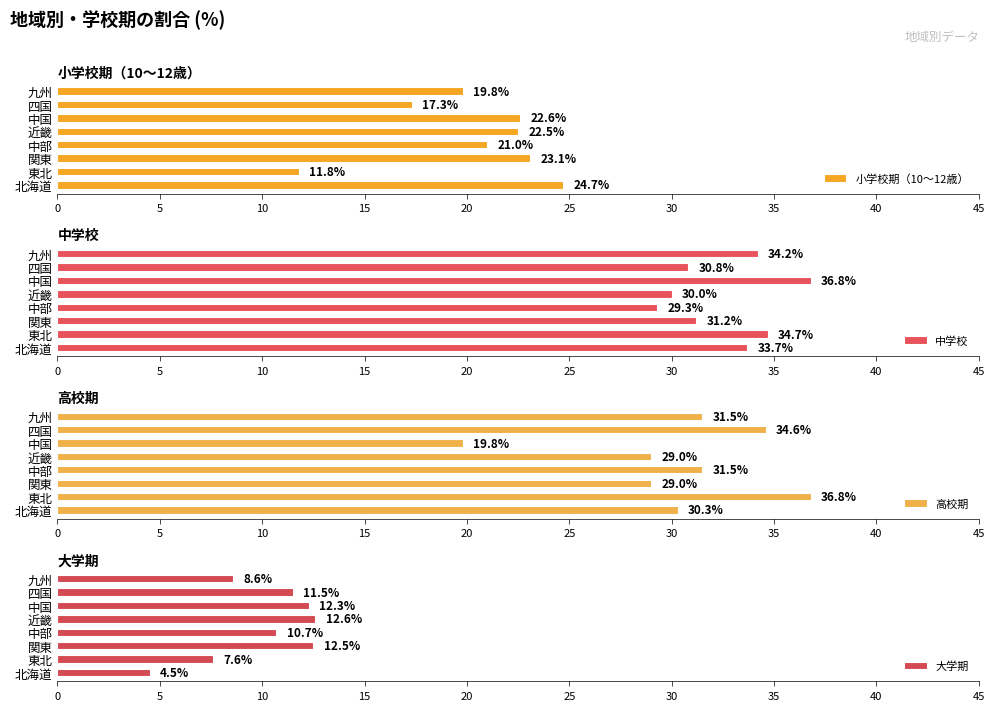

The 高校期 series shows 46.8 at 四国. True or false?

False